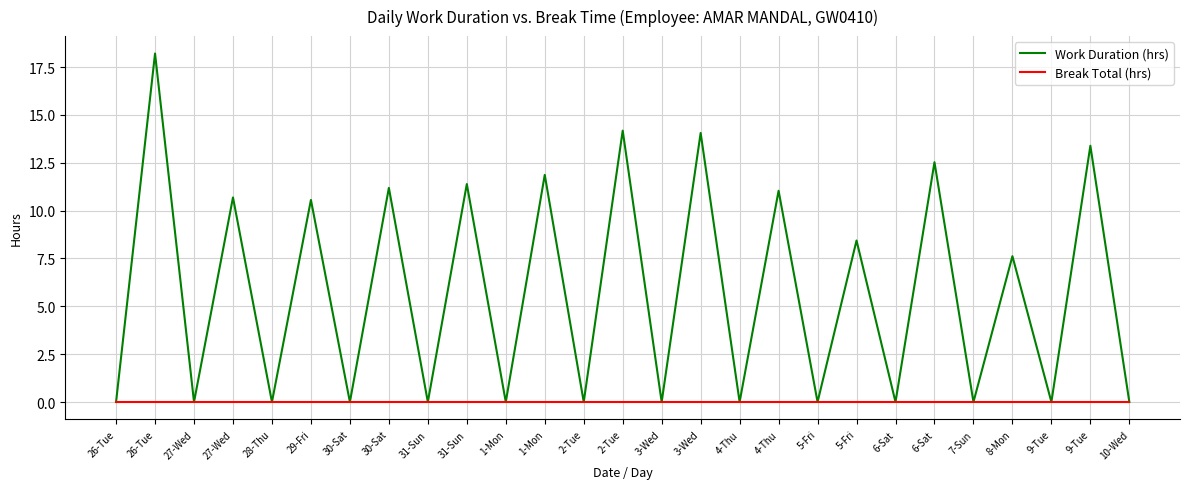

Reading left to right, extract all data points from this chart.

Work Duration (hrs): 26-Tue=0.0	26-Tue=18.2	27-Wed=0.0	27-Wed=10.7	28-Thu=0.0	29-Fri=10.6	30-Sat=0.0	30-Sat=11.2	31-Sun=0.0	31-Sun=11.4	1-Mon=0.0	1-Mon=11.9	2-Tue=0.0	2-Tue=14.2	3-Wed=0.0	3-Wed=14.1	4-Thu=0.0	4-Thu=11.0	5-Fri=0.0	5-Fri=8.4	6-Sat=0.0	6-Sat=12.5	7-Sun=0.0	8-Mon=7.6	9-Tue=0.0	9-Tue=13.4	10-Wed=0.0
Break Total (hrs): 26-Tue=0.0	26-Tue=0.0	27-Wed=0.0	27-Wed=0.0	28-Thu=0.0	29-Fri=0.0	30-Sat=0.0	30-Sat=0.0	31-Sun=0.0	31-Sun=0.0	1-Mon=0.0	1-Mon=0.0	2-Tue=0.0	2-Tue=0.0	3-Wed=0.0	3-Wed=0.0	4-Thu=0.0	4-Thu=0.0	5-Fri=0.0	5-Fri=0.0	6-Sat=0.0	6-Sat=0.0	7-Sun=0.0	8-Mon=0.0	9-Tue=0.0	9-Tue=0.0	10-Wed=0.0